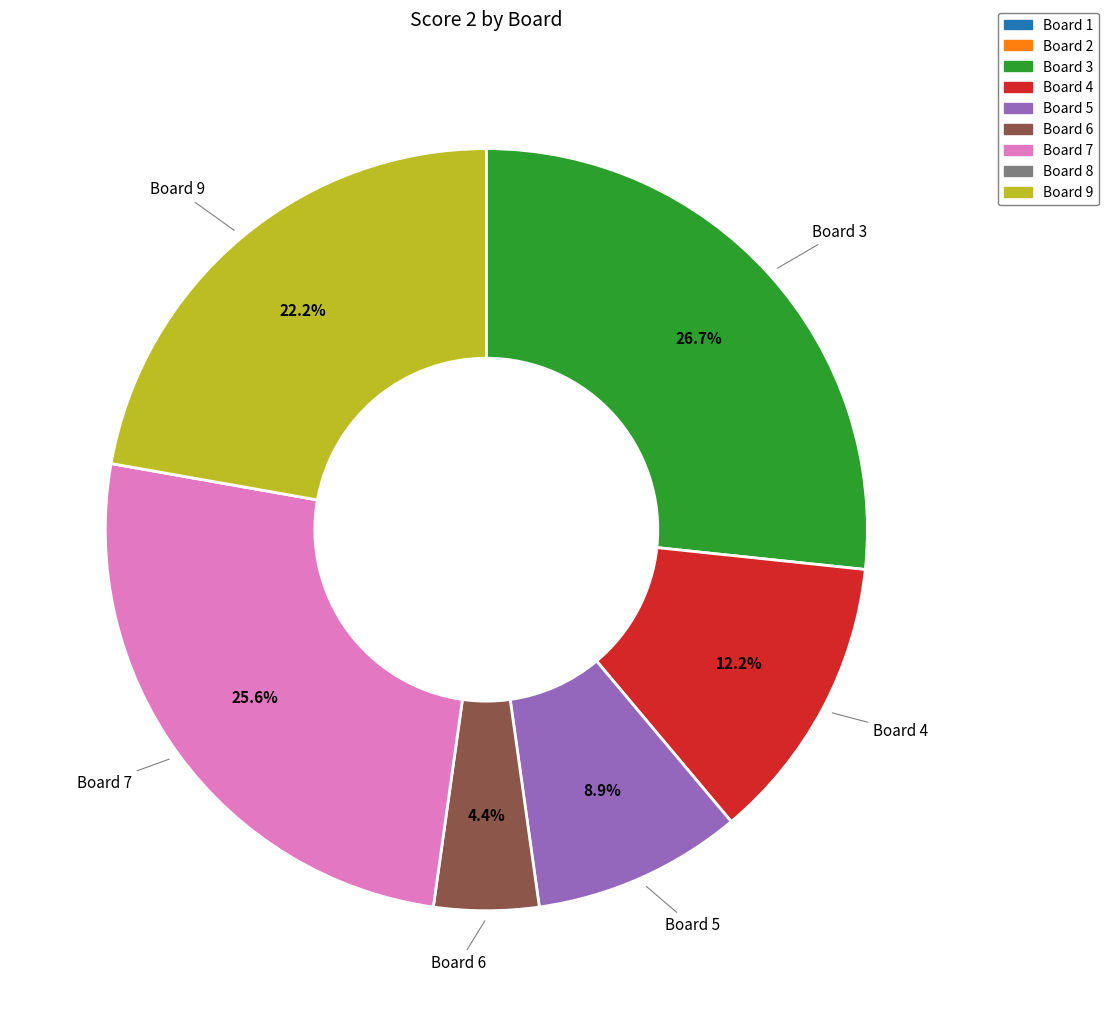

Does any single category account for the majority?

No